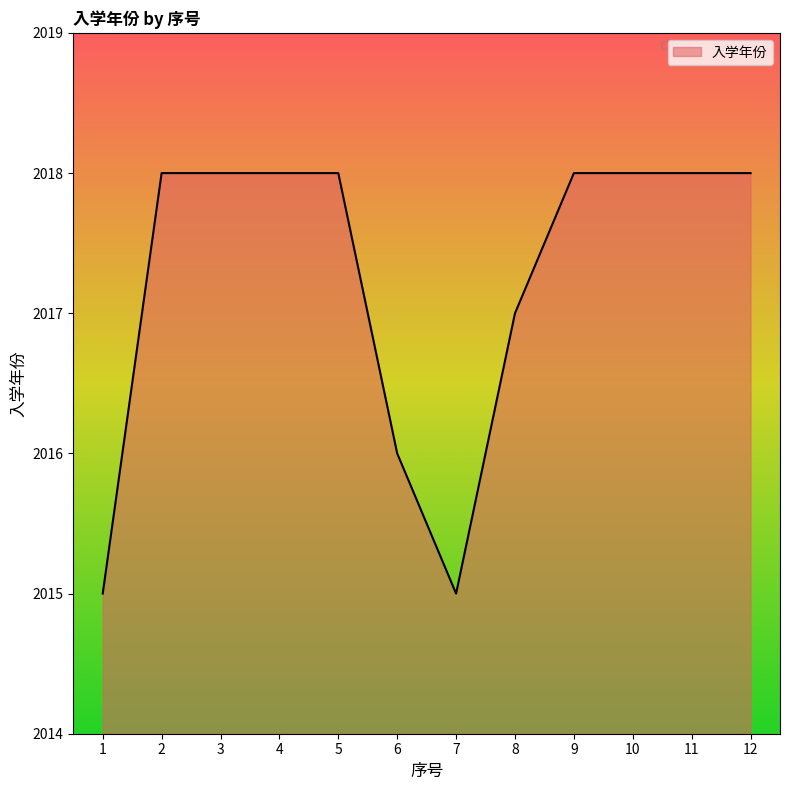

Reading left to right, transcribe all the data shown in this chart.

2015	2018	2018	2018	2018	2016	2015	2017	2018	2018	2018	2018